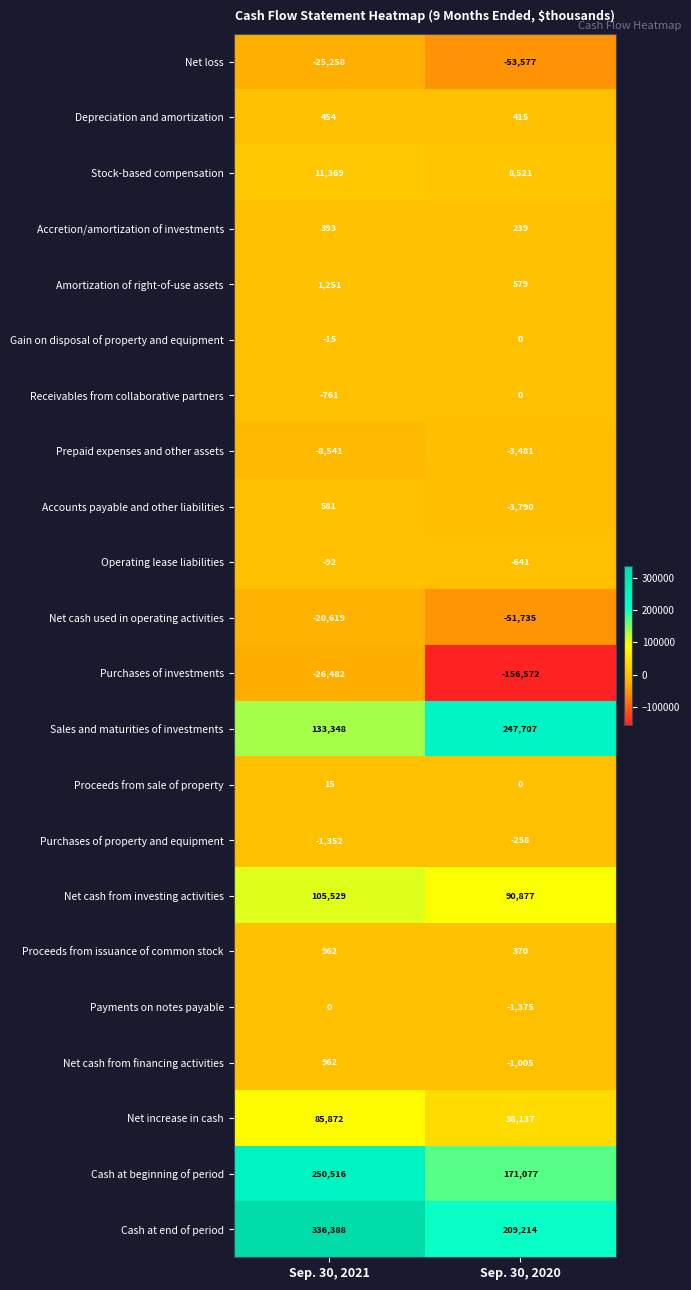

The Net loss series shows -12859 at Sep. 30, 2021. True or false?

False